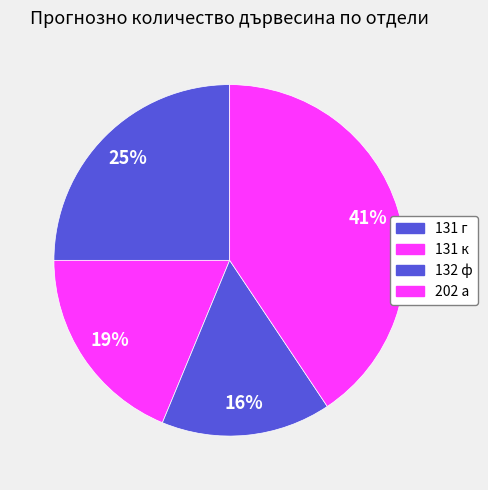

How many segments does this pie chart have?

4